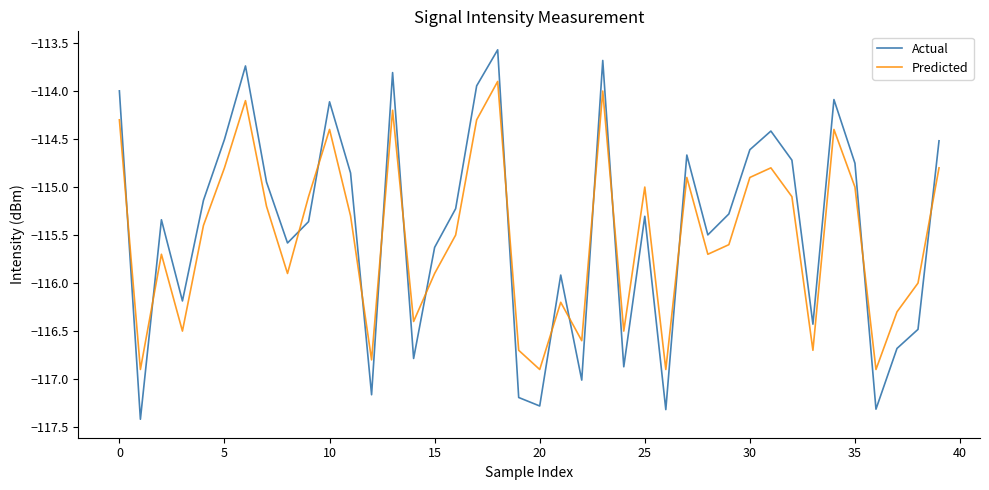

How many lines are shown in the chart?

2